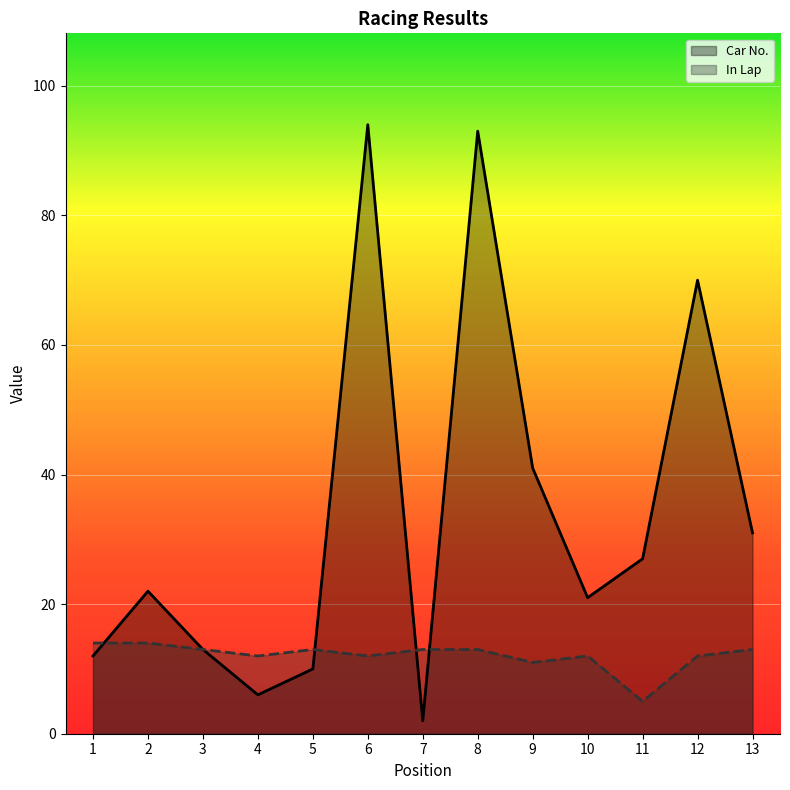

Where is In Lap nearest to the value 9?

9